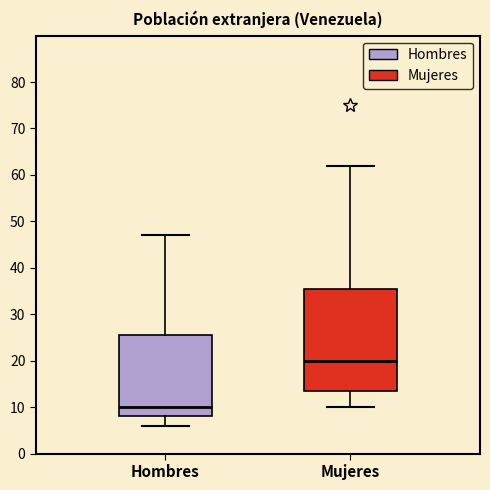

Where is the lower edge of the box for Hombres on the y-axis? The values are not printed on the chart, so give them approximately, as read against the axis.

8